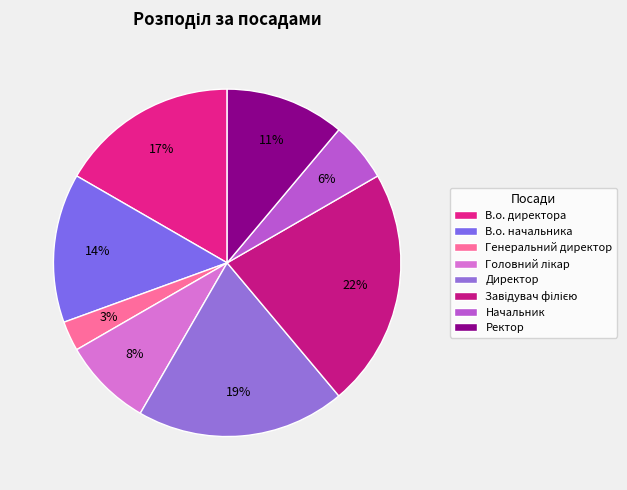

To the nearest percent, what is the average slice percentage?

12%